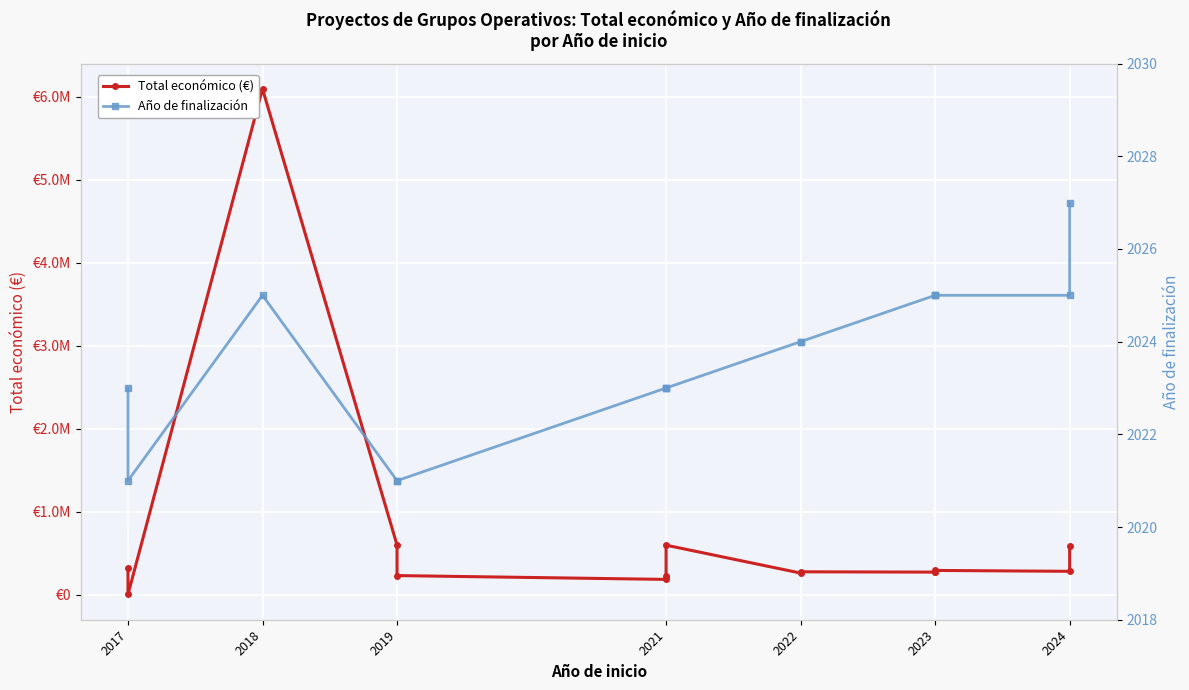

True or false: Total económico (€) and Año de finalización cross at least once.

False